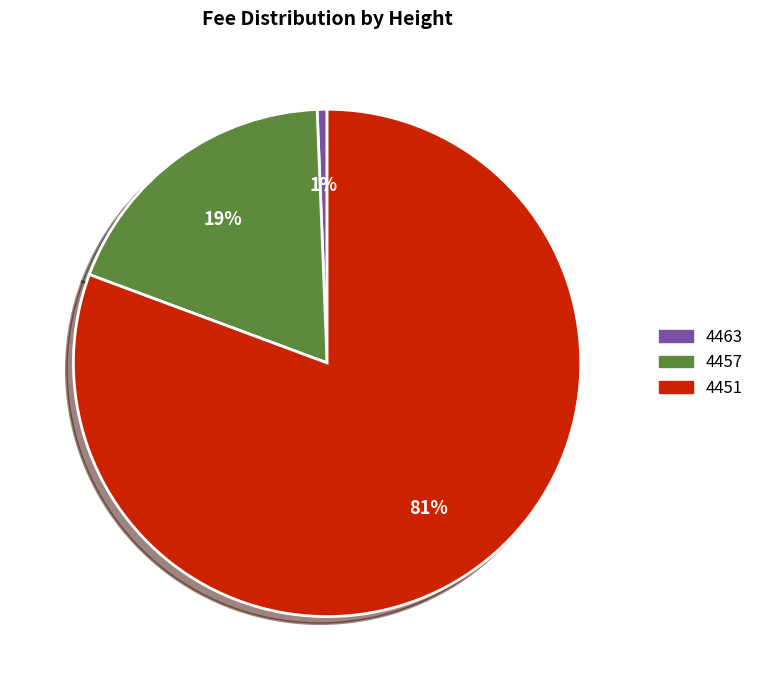

Do 4451 and 4457 together represent more than half of the pie?

Yes